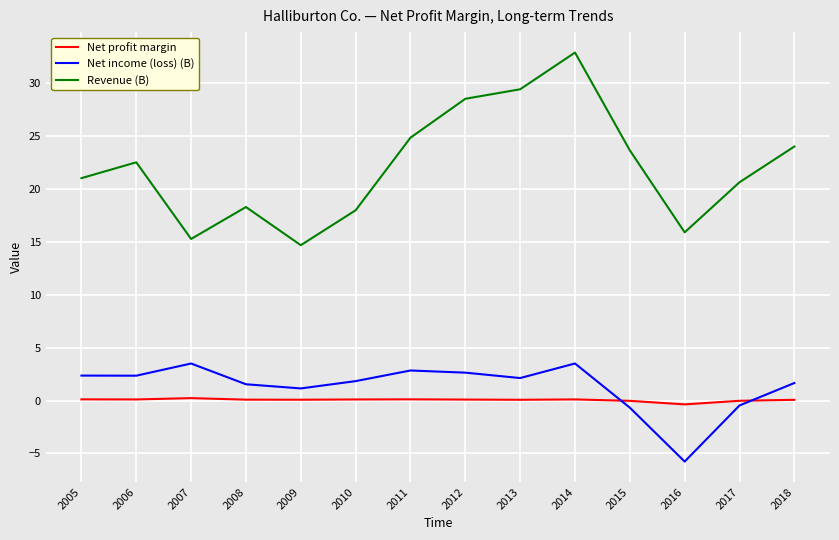

What is the difference between the second highest and second lowest values in the Net profit margin series?

0.1